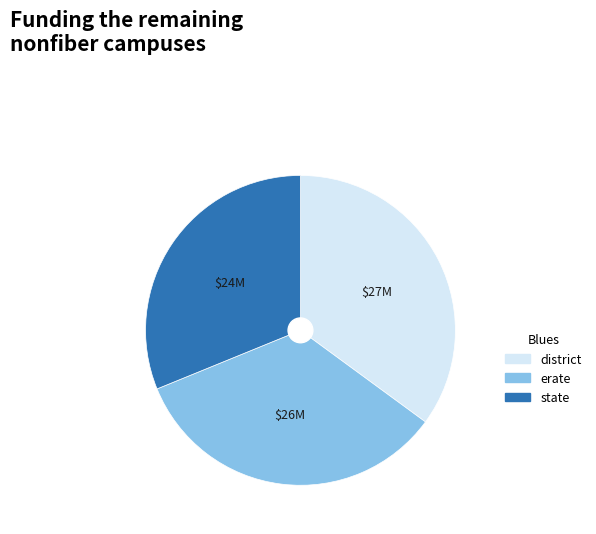

Is the sum of district and state greater than half?

Yes